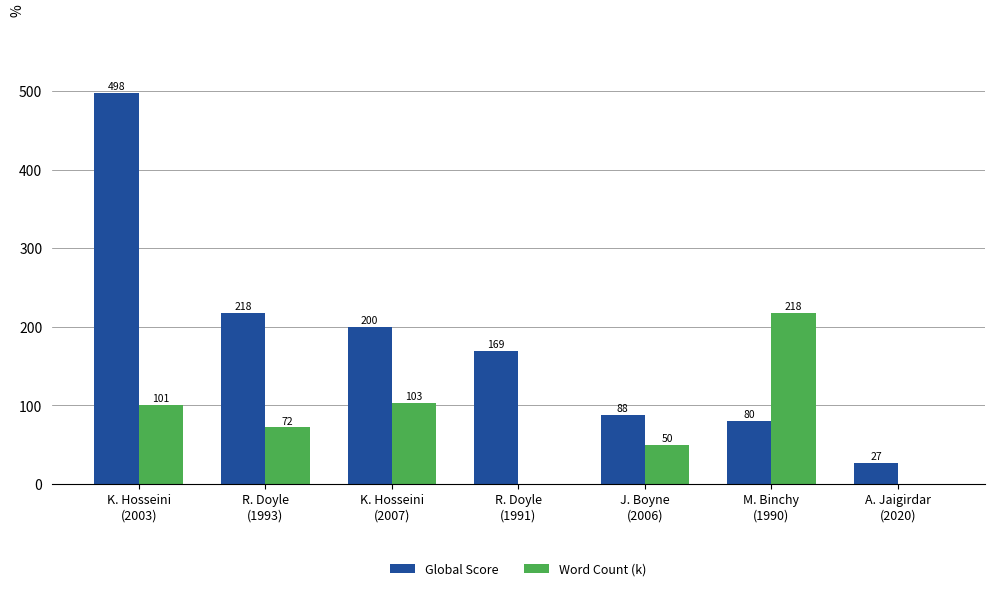

What is the average value of the Global Score series?

183